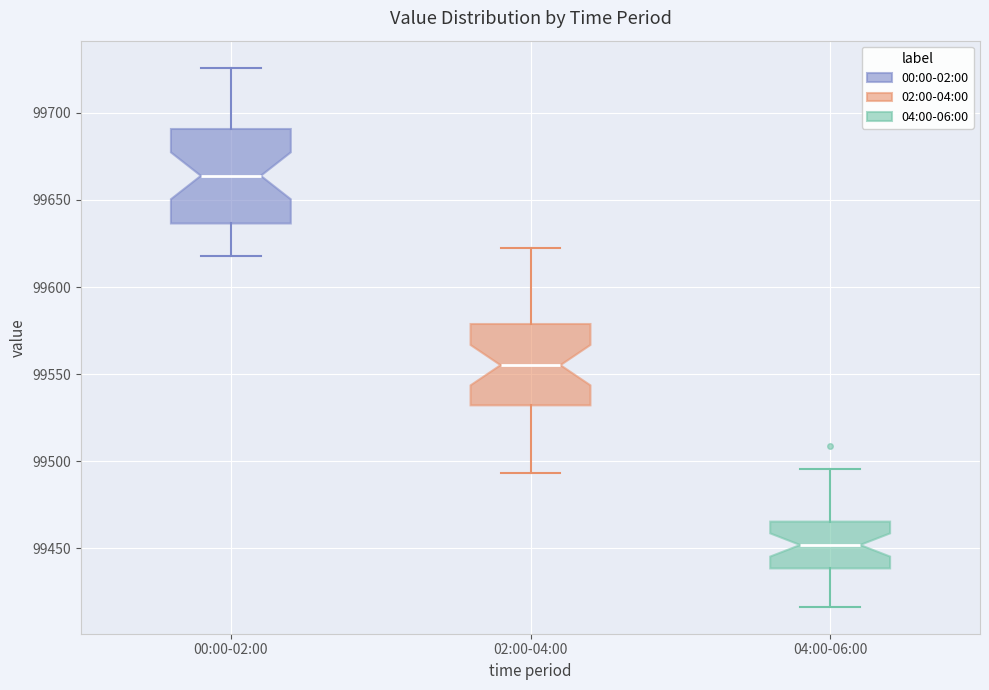

Where does the upper whisker of the box for 02:00-04:00 end on the y-axis? The values are not printed on the chart, so give them approximately, as read against the axis.

99620